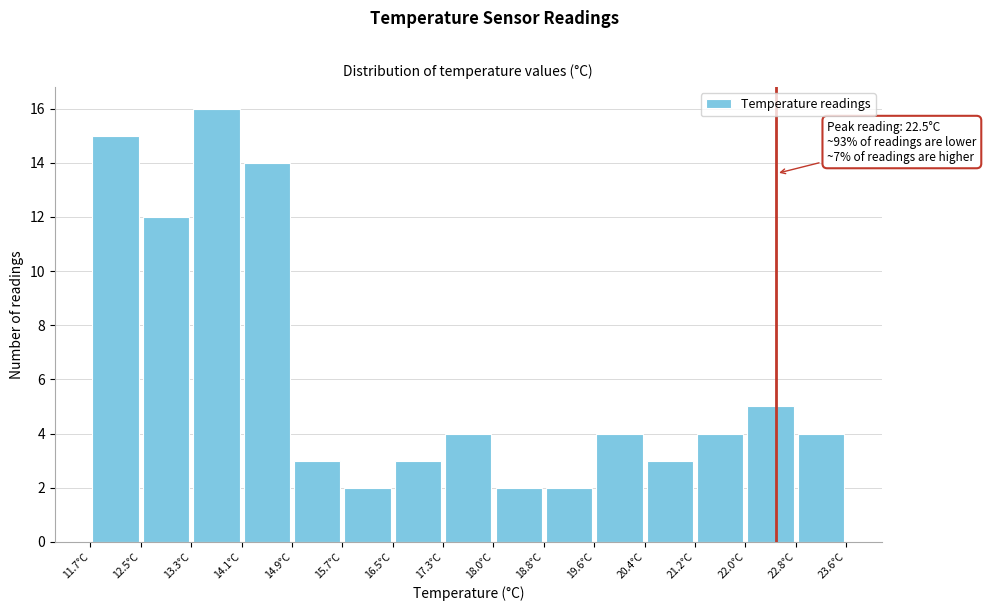

Over which range of the x-axis is the bar tallest?

13.3 to 14.1